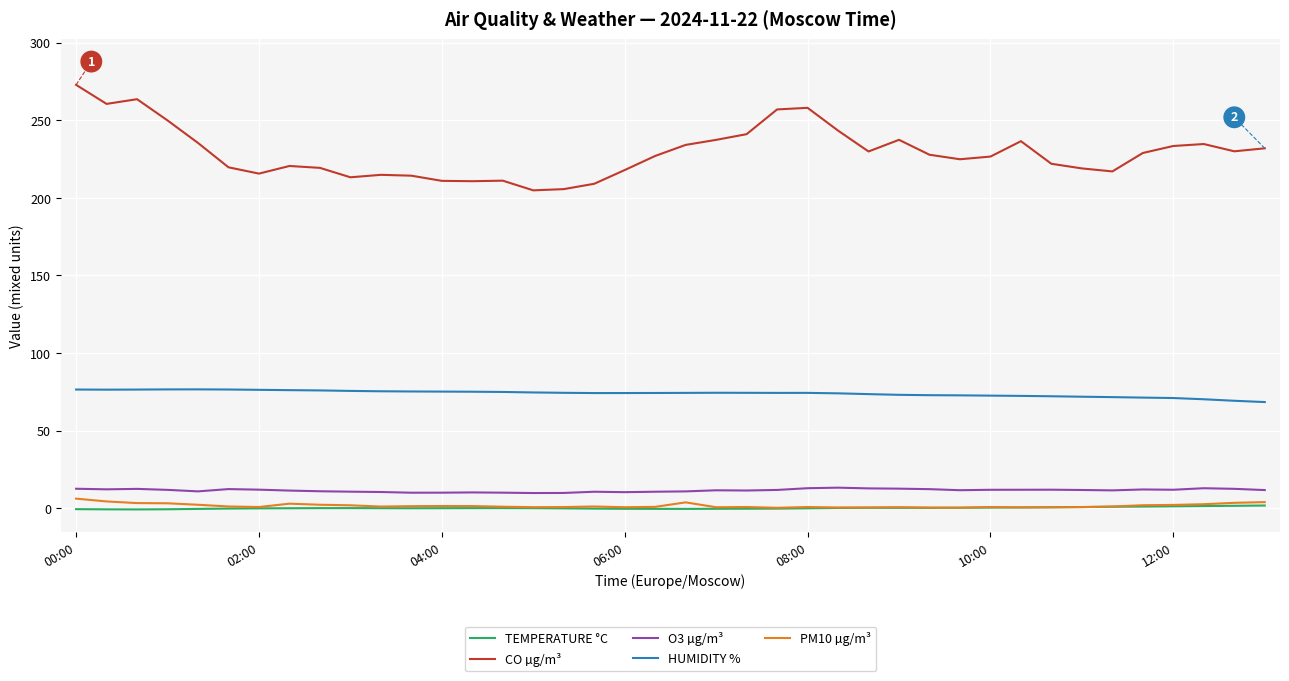

Which series has the largest total across all categories?

CO µg/m³